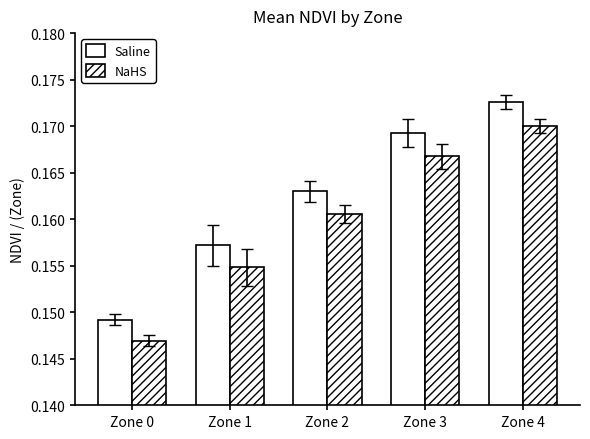

How many groups of bars are there?

5